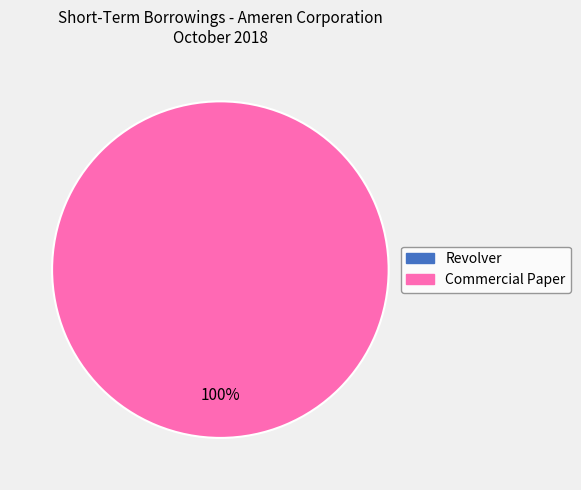

Which slice is the smallest?

Revolver